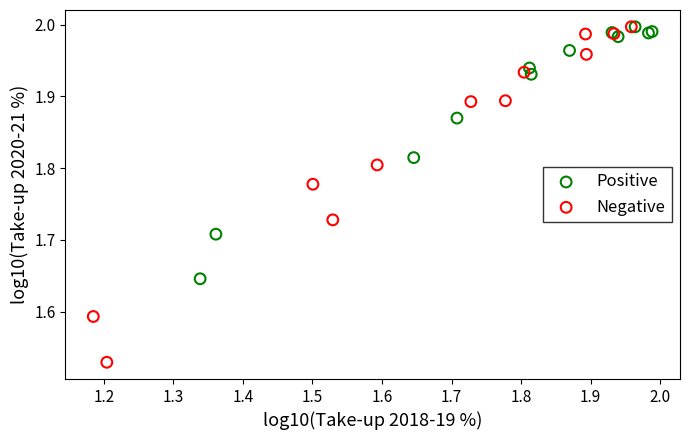

Which series has the largest Y range (max minus min)?

Negative